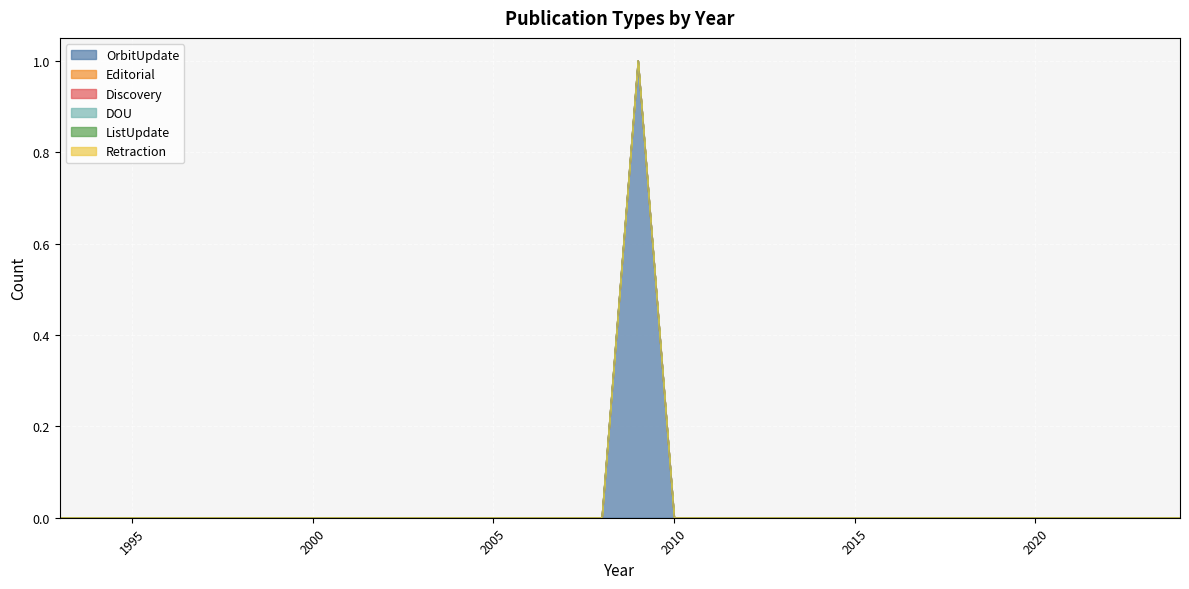

Does the chart display data point markers on the line(s)?

No